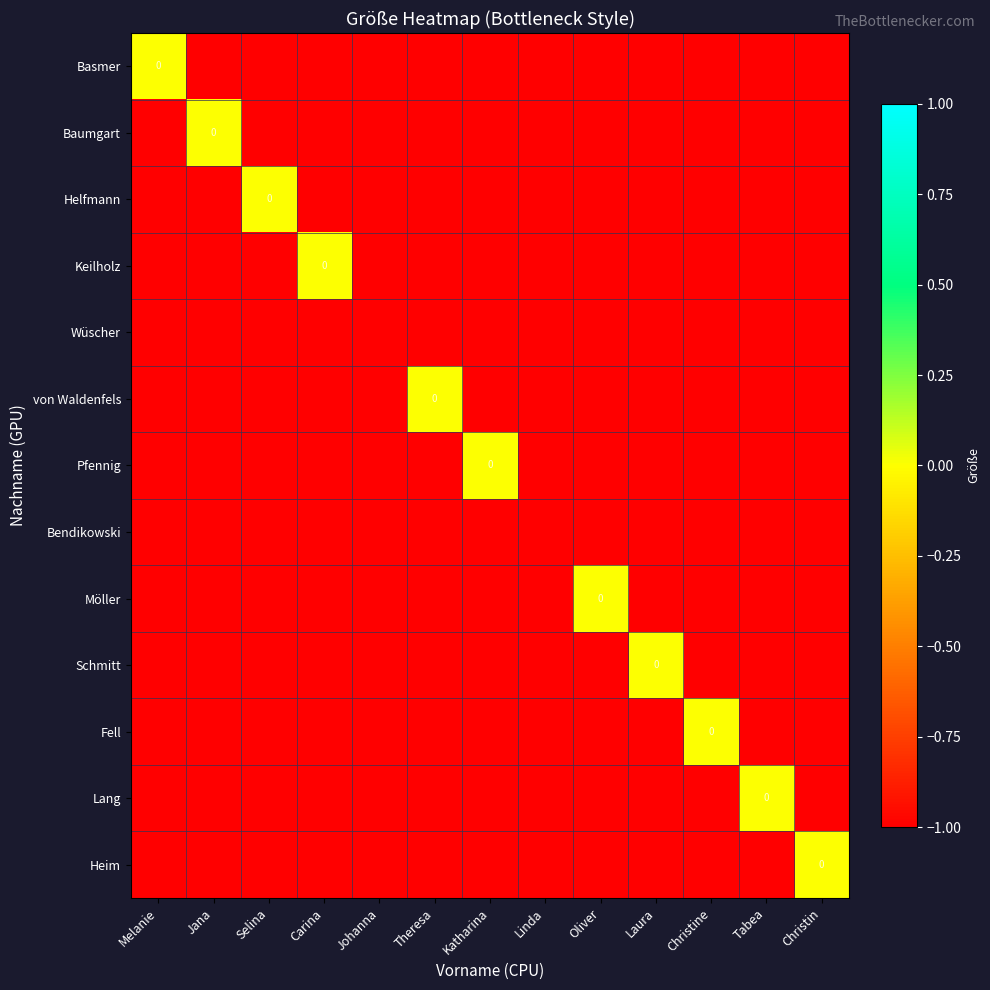

At which label does Keilholz reach its peak?

Carina